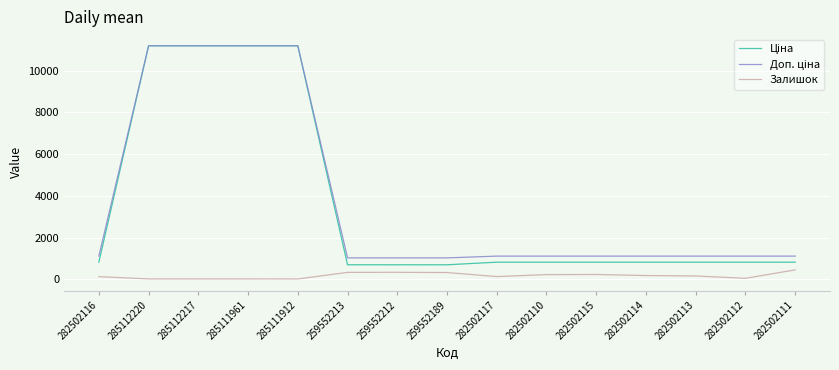

What is the difference between the highest and lowest values at 282502111?

659.2